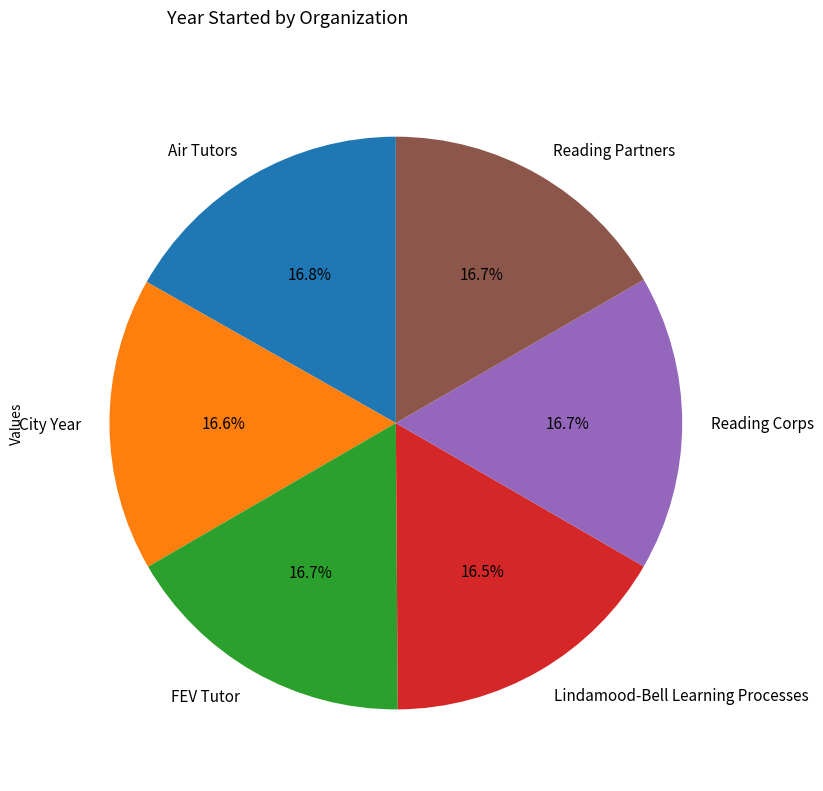

What portion of the pie excludes Air Tutors?

83.2%